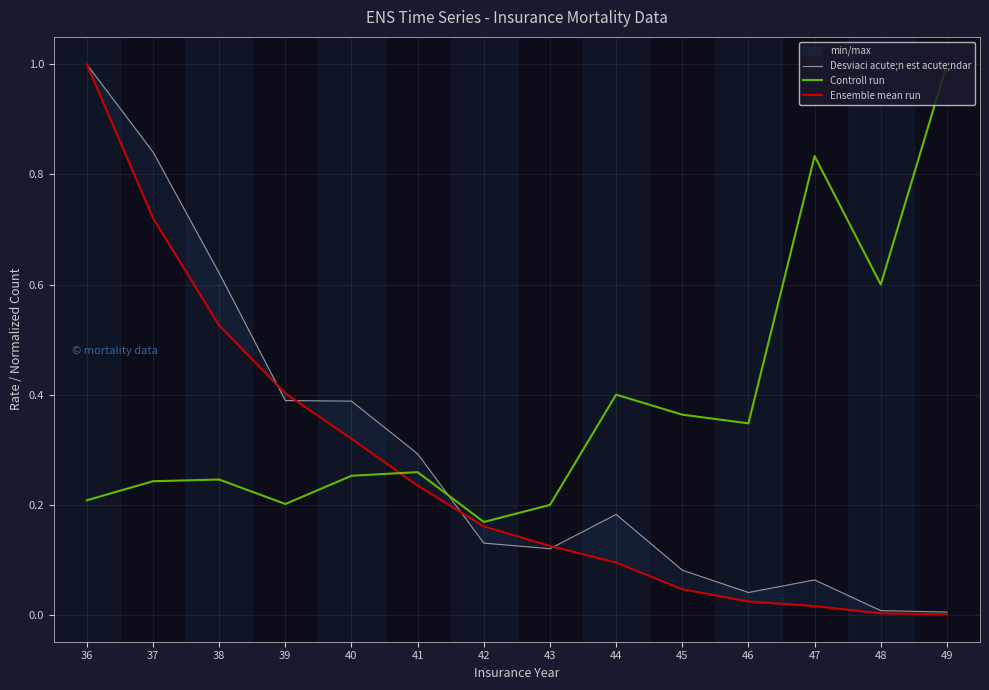

What is the total value across all series at 49?

1.0